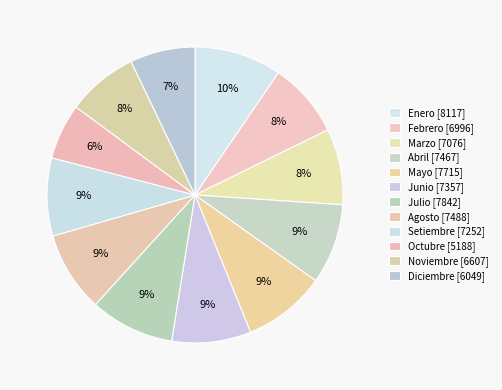

Which category has the biggest portion of the pie?

Enero